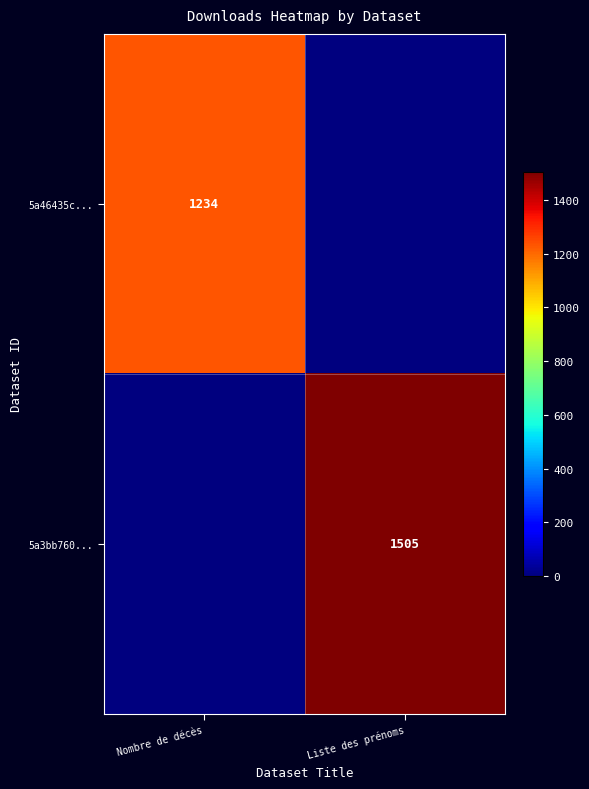

Is the value of 5a46435c... at Nombre de décès greater than the value of 5a3bb760... at Liste des prénoms?

No